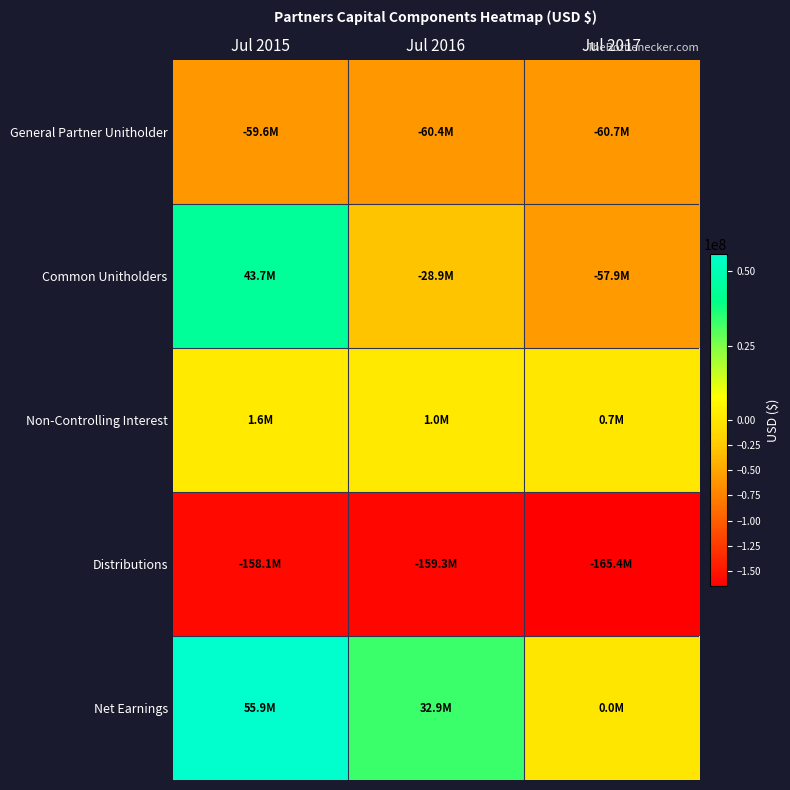

Which series has the largest range (max minus min)?

Common Unitholders